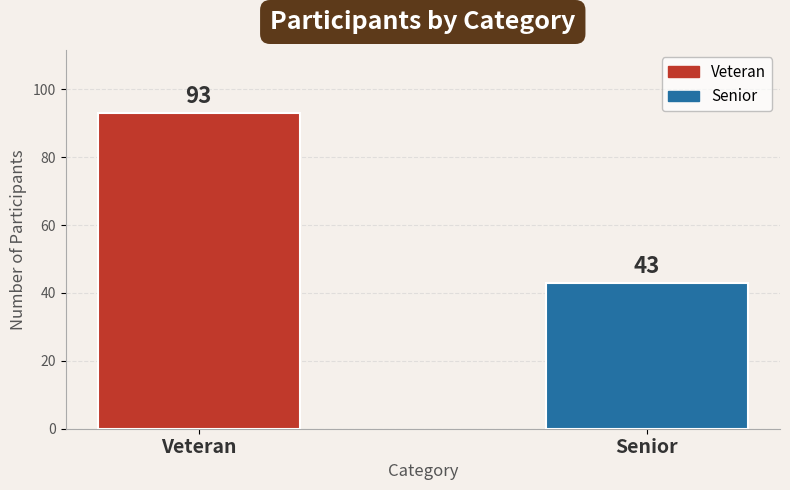

Are the bars grouped side by side (vs. stacked)?

No